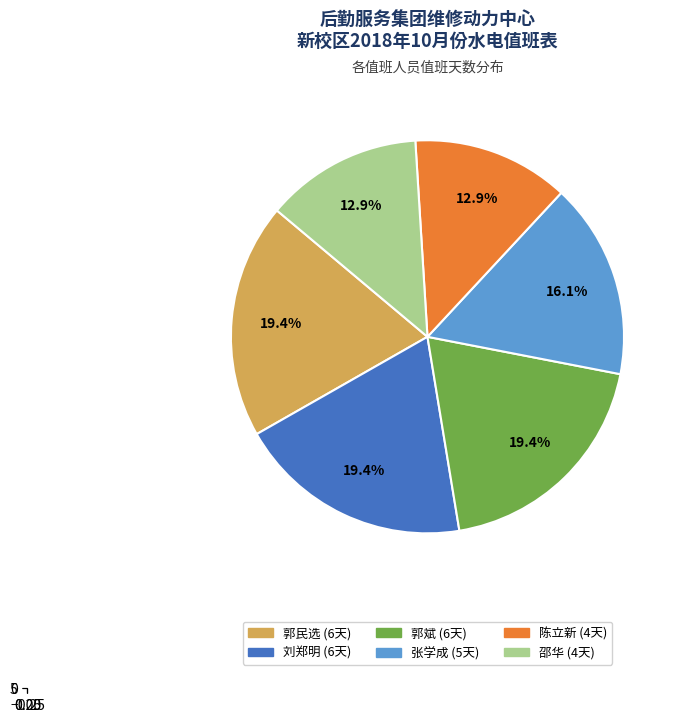

Is there any slice that represents more than half of the pie?

No